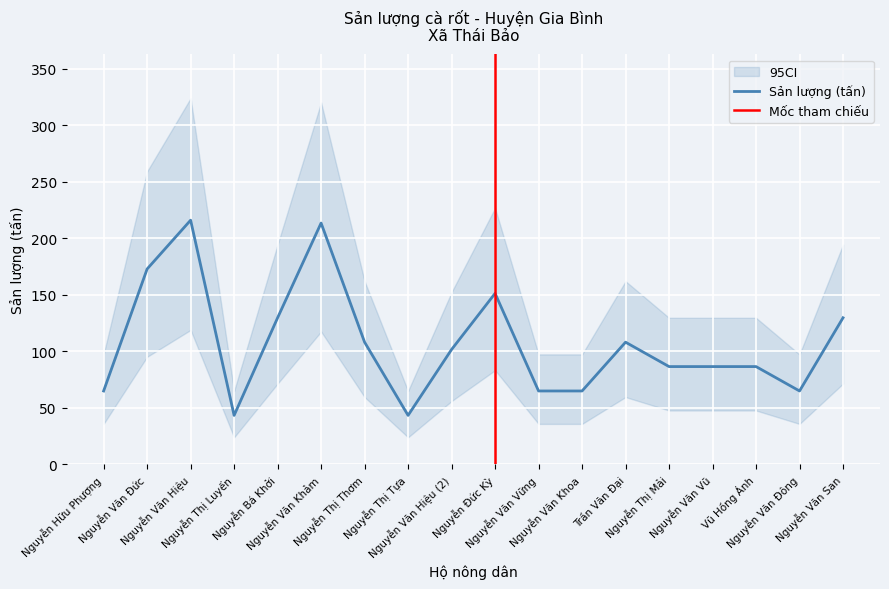

What is the ratio of the value at Nguyễn Thị Thơm to the value at Nguyễn Thị Tựa?

2.5